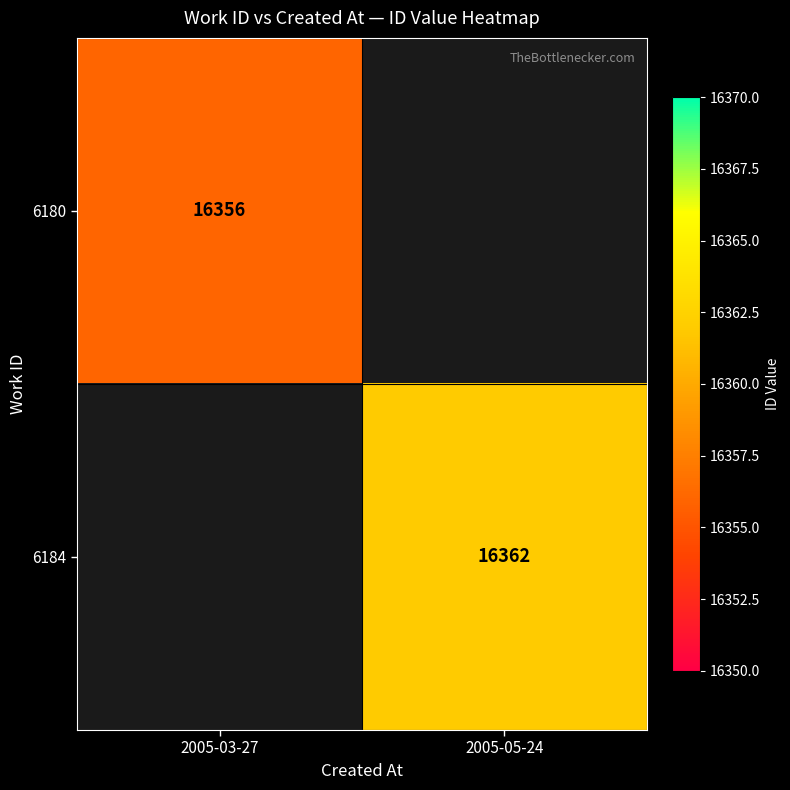

Is the value of 6180 at 2005-03-27 greater than the value of 6184 at 2005-05-24?

No